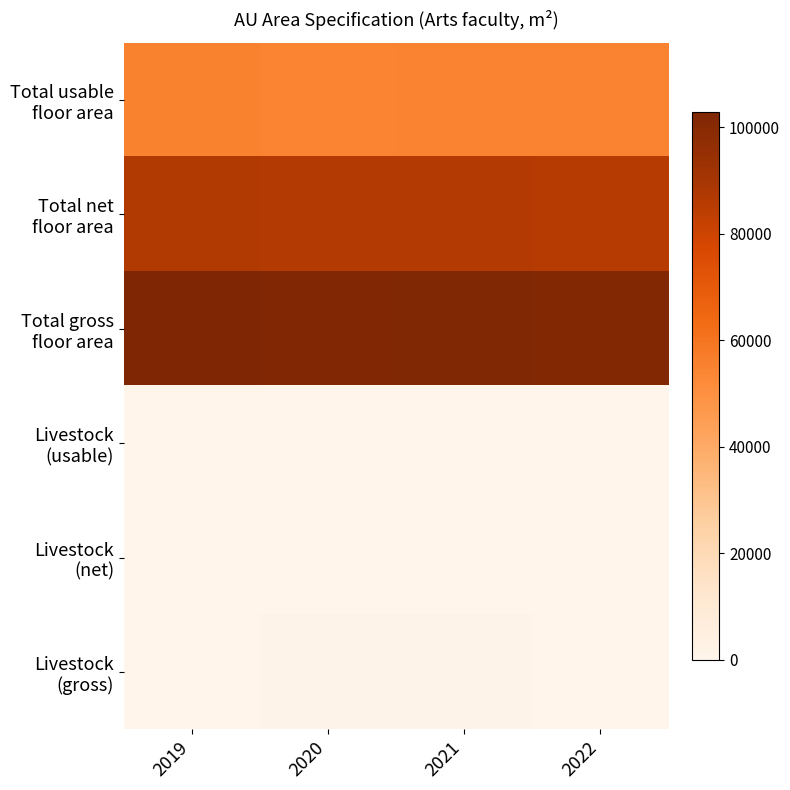

Which has a higher value, 2021 or 2022?

2021